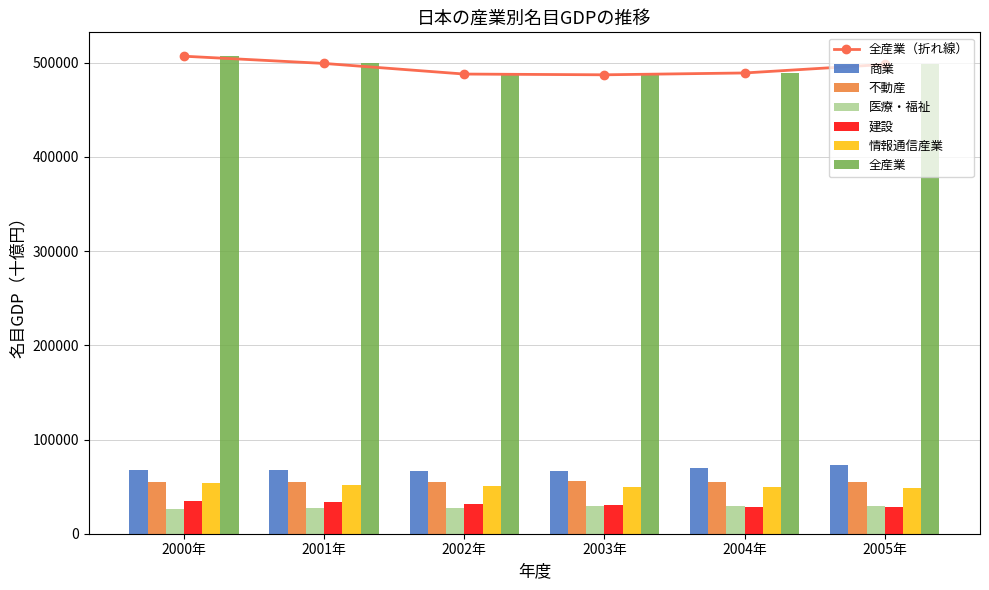

Which category has the lowest value in the 商業 series?

2003年